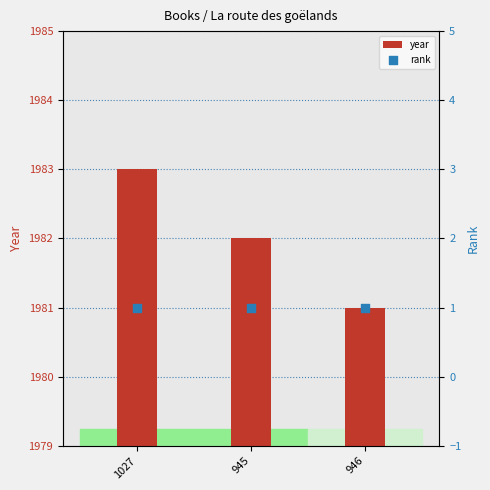

Is the value of rank at 945 greater than the value of year at 945?

No